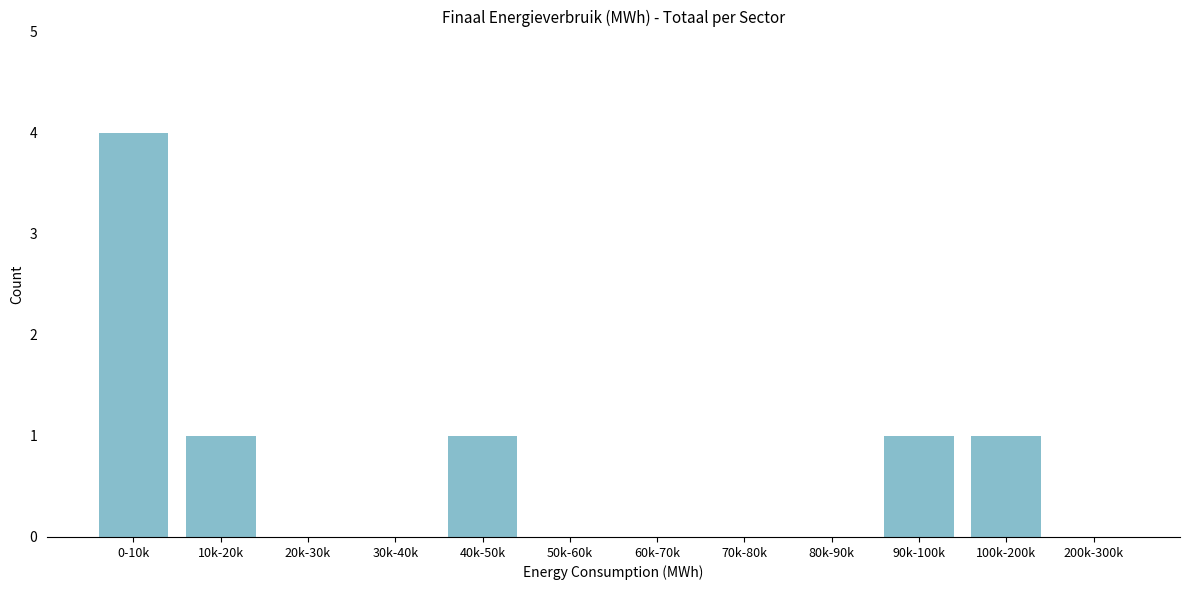

Reading left to right, what are all the values shown in this chart?

0-10k=4	10k-20k=1	20k-30k=0	30k-40k=0	40k-50k=1	50k-60k=0	60k-70k=0	70k-80k=0	80k-90k=0	90k-100k=1	100k-200k=1	200k-300k=0